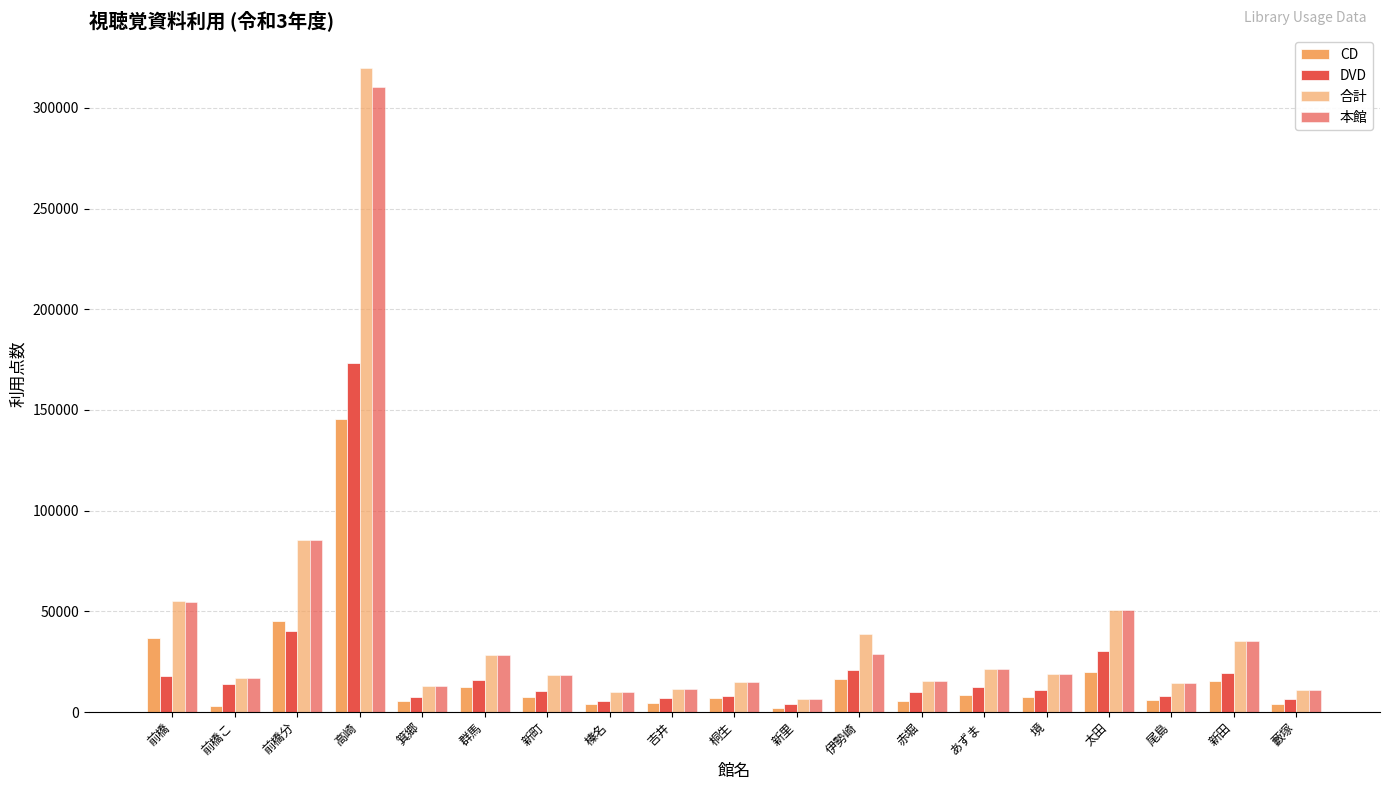

What is the difference between the DVD values at 新町 and 赤堀?

725